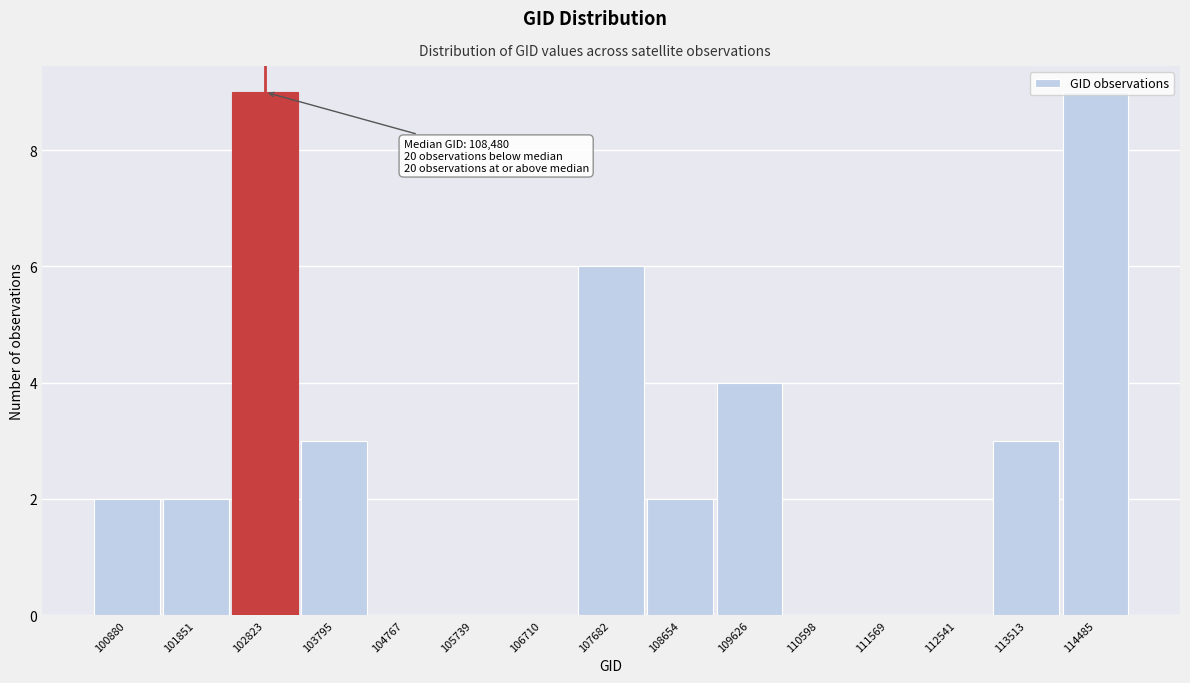

What is the sum of the values at 102823 and 109626?

13